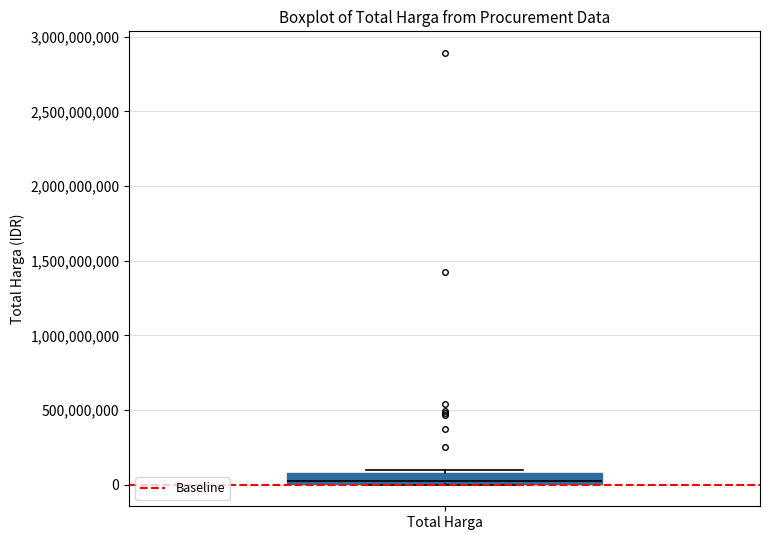

Where is the upper edge of the box for Total Harga on the y-axis? The values are not printed on the chart, so give them approximately, as read against the axis.

100000000